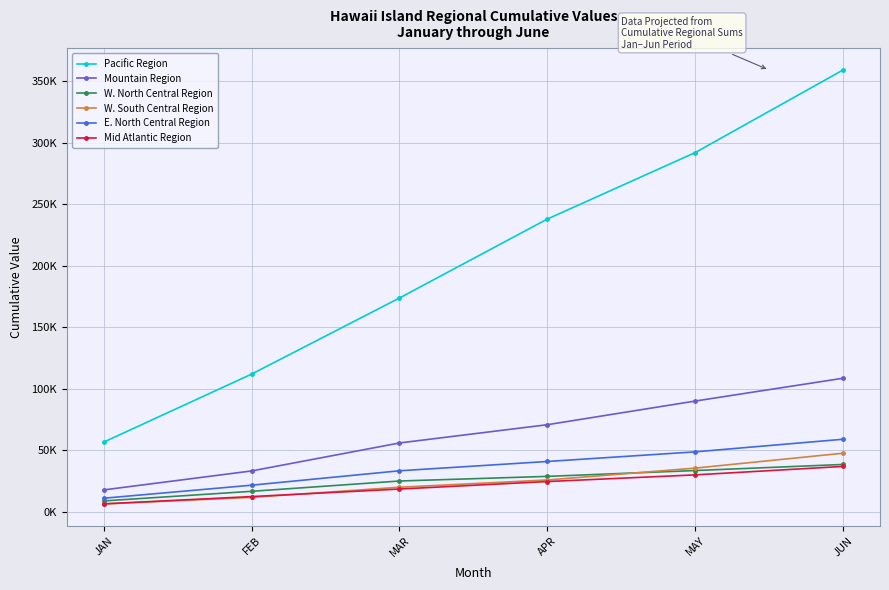

What is the difference between the maximum and minimum values in the W. South Central Region series?

41266.8